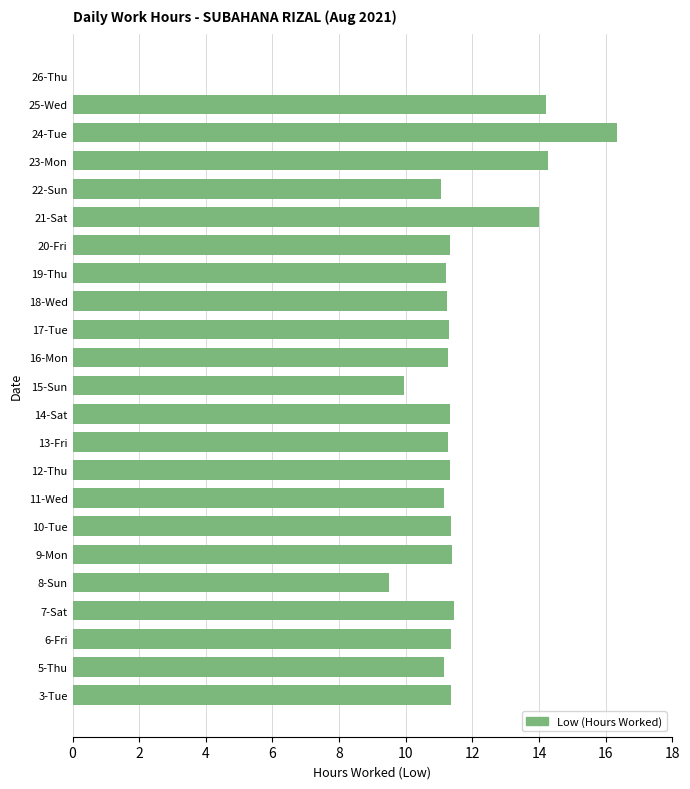

What is the greatest value displayed?

16.3